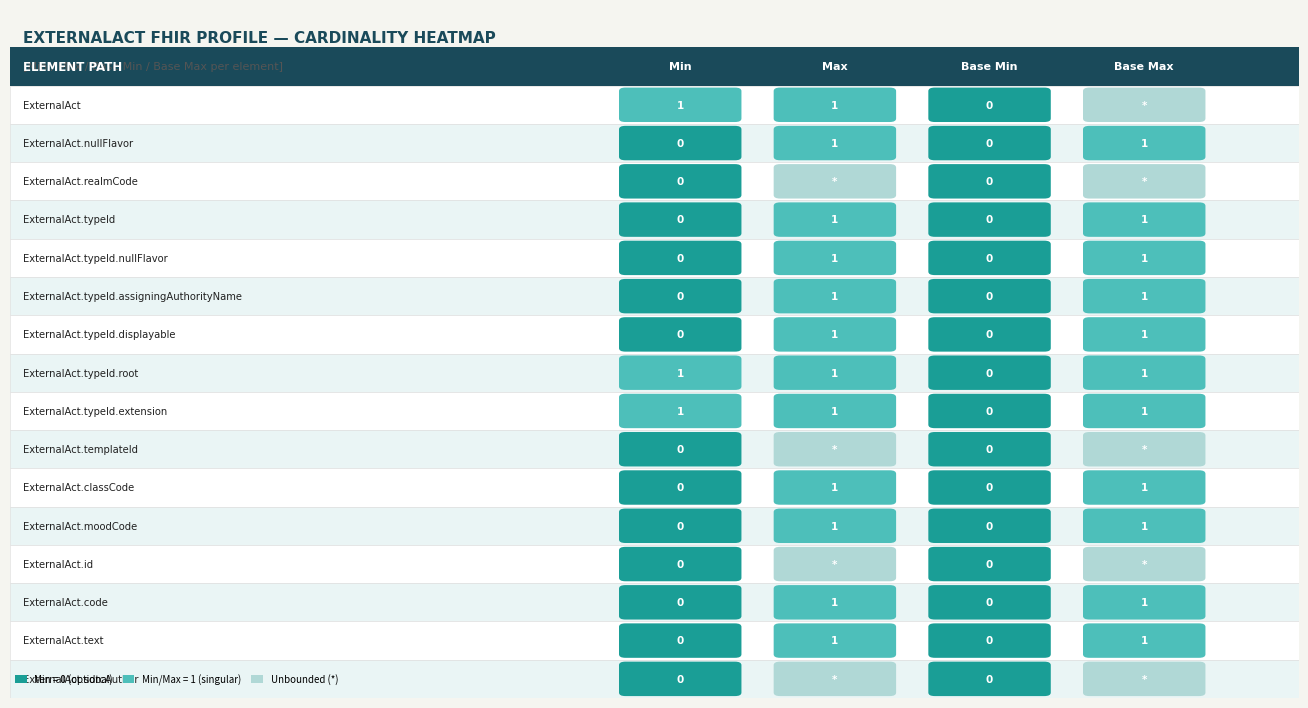

Is it true that Max equals 2 at 6?

False